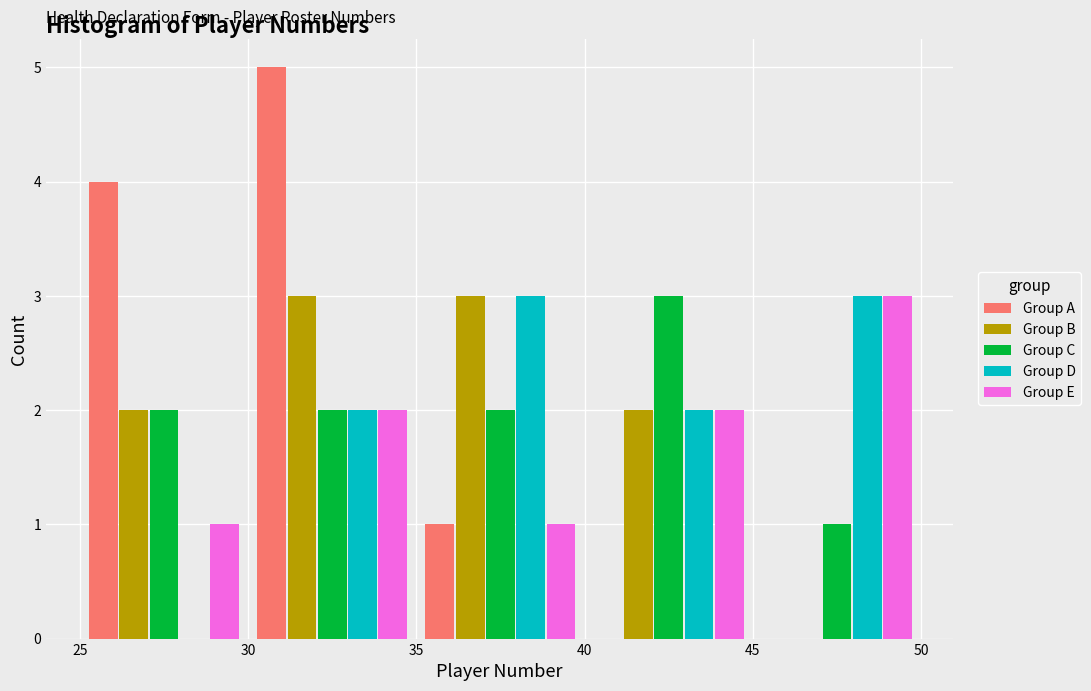

In the Group A series, which range on the x-axis has the tallest bar?

30 to 35